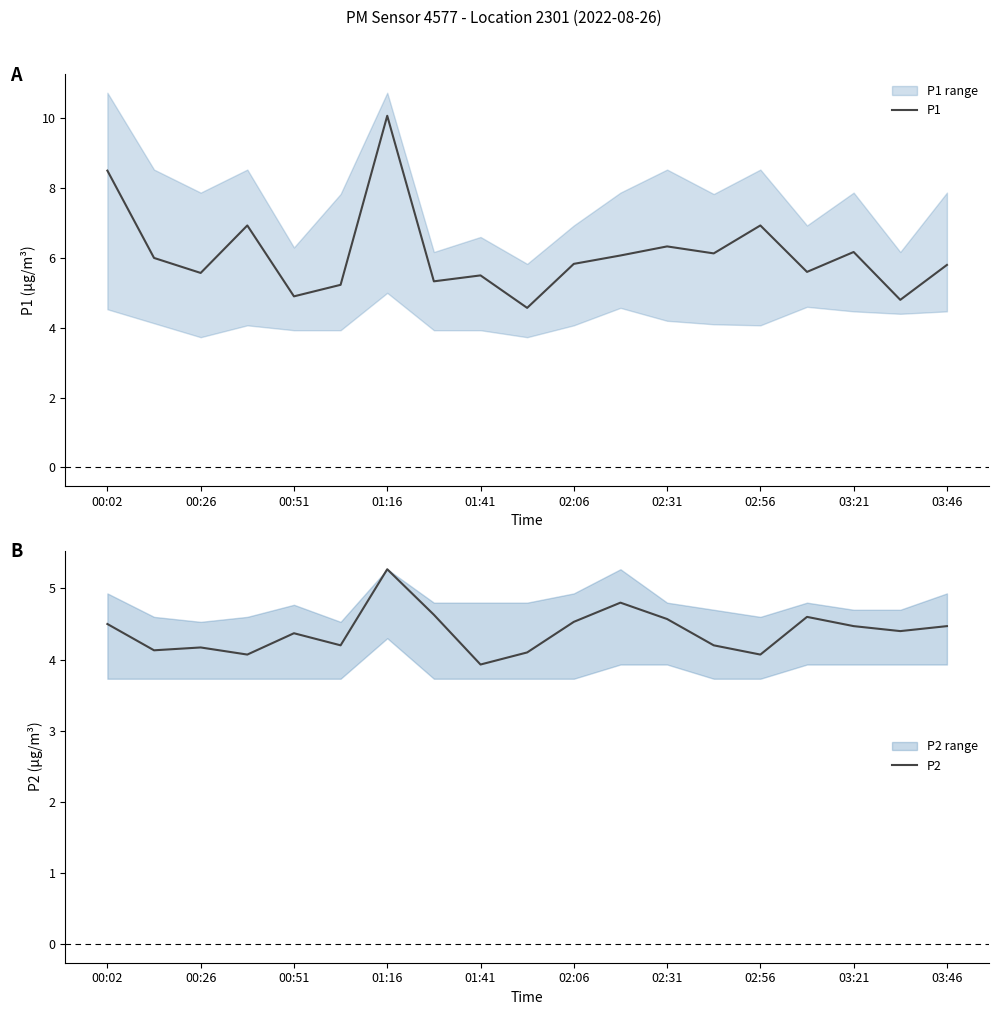

At how many categories does at least one series exceed 8?

2